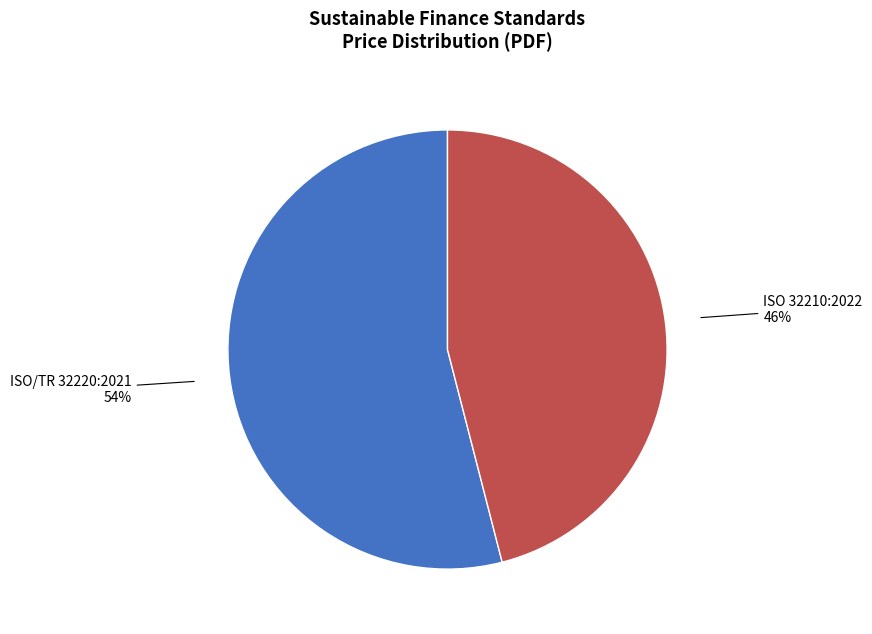

How many segments does this pie chart have?

2